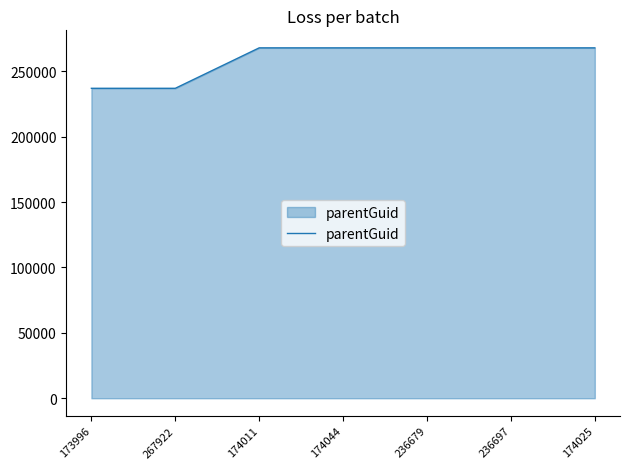

Approximately how many times larger is the value at 267922 compared to 174011?

0.9